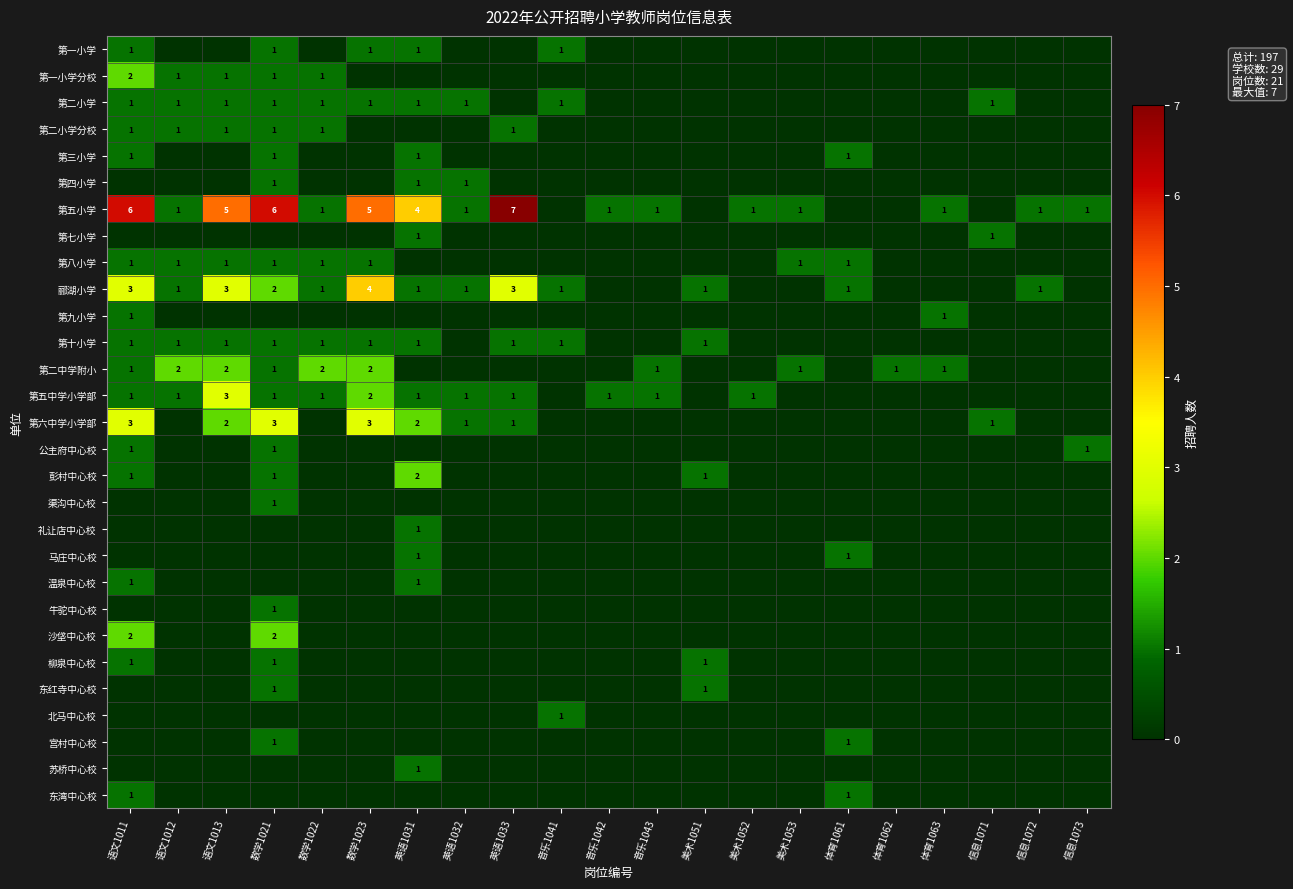

What is the maximum value for 公主府中心校?

1